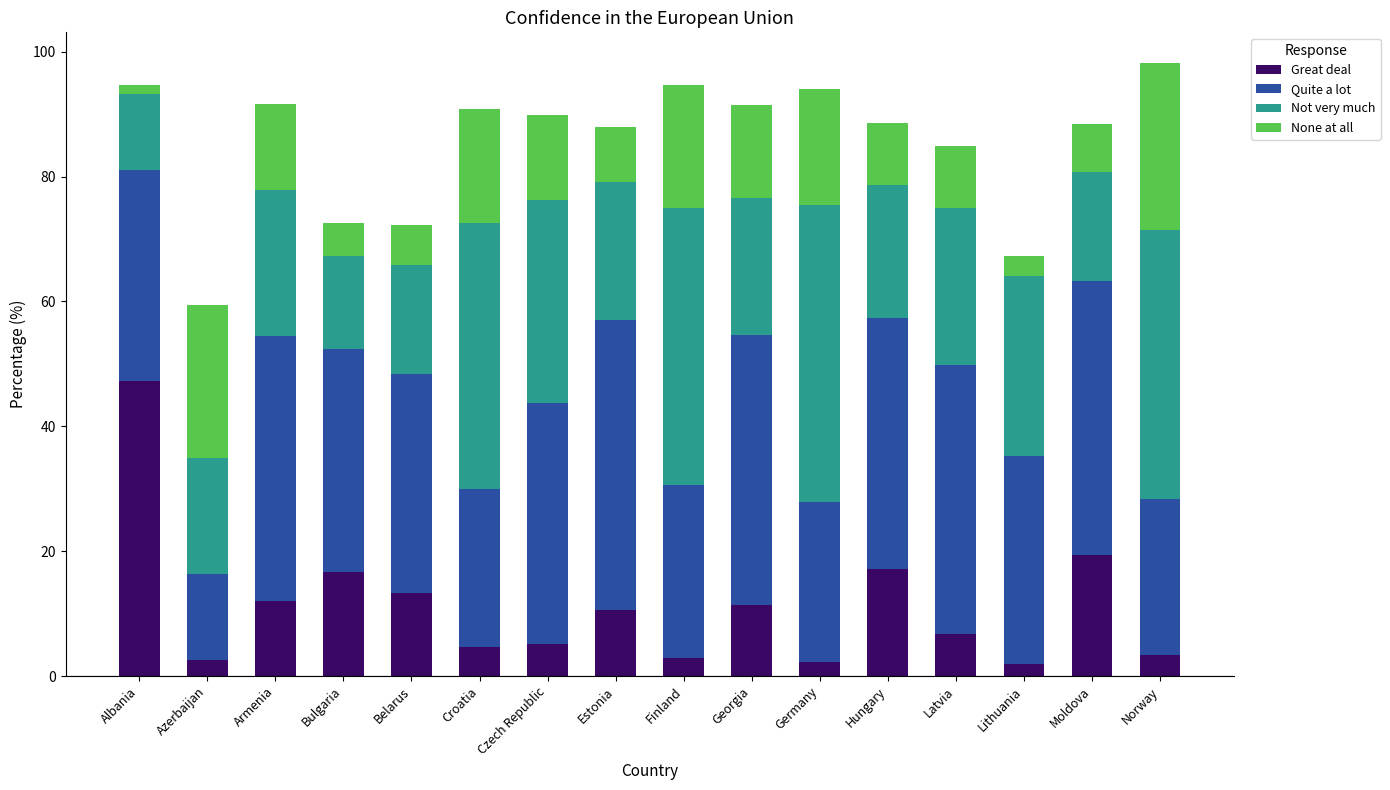

What is the difference between the maximum and minimum values in the Great deal series?

45.4